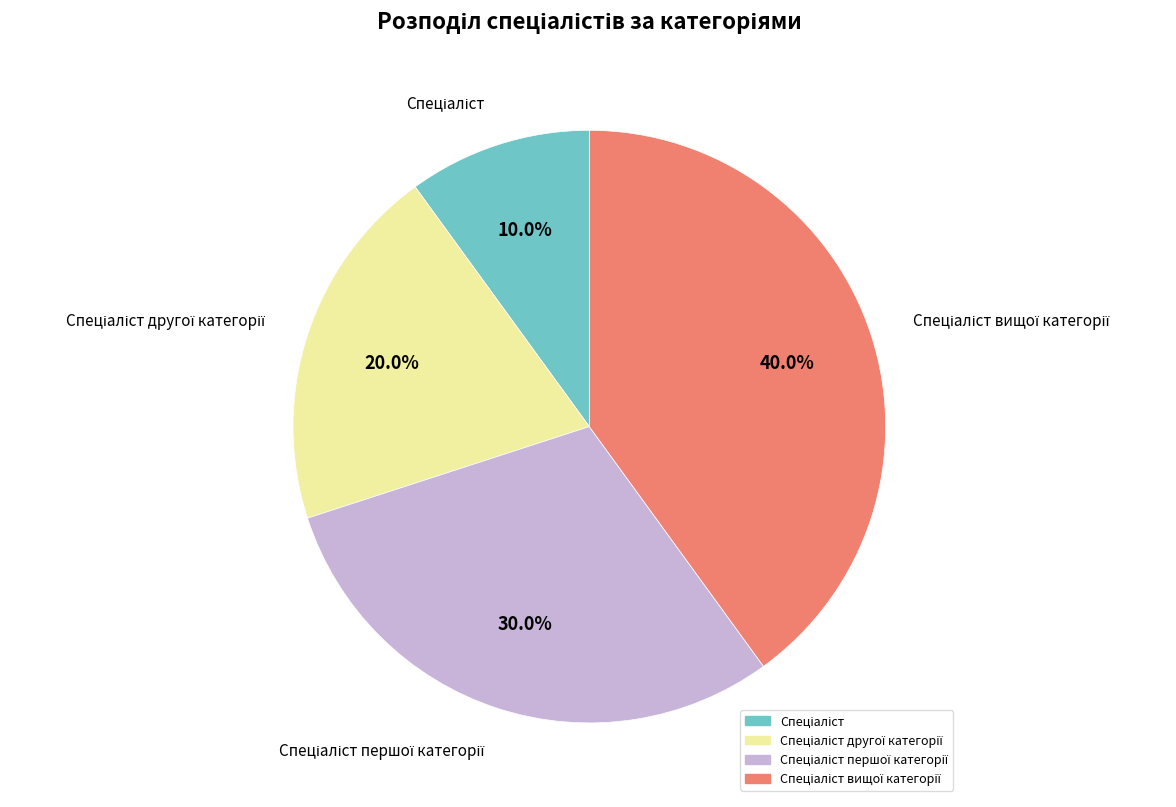

Is there a majority slice in this chart?

No